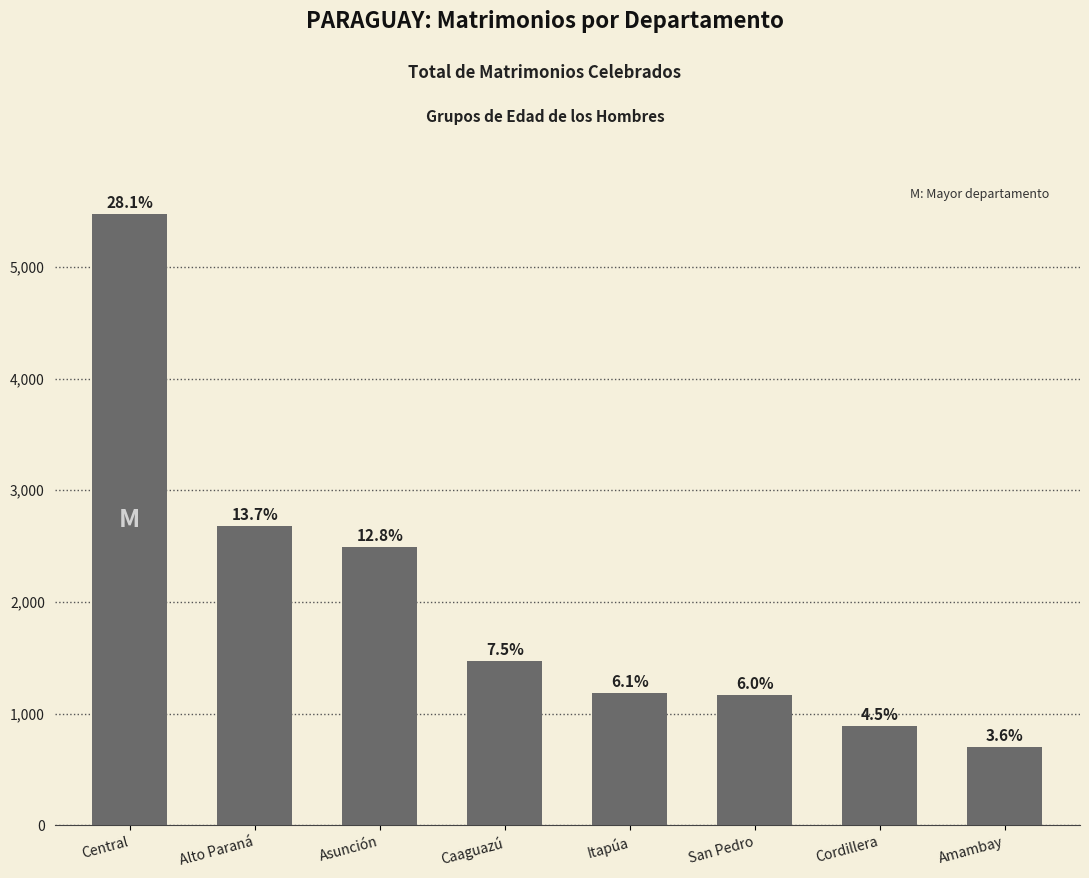

Between Cordillera and Asunción, which is larger?

Asunción